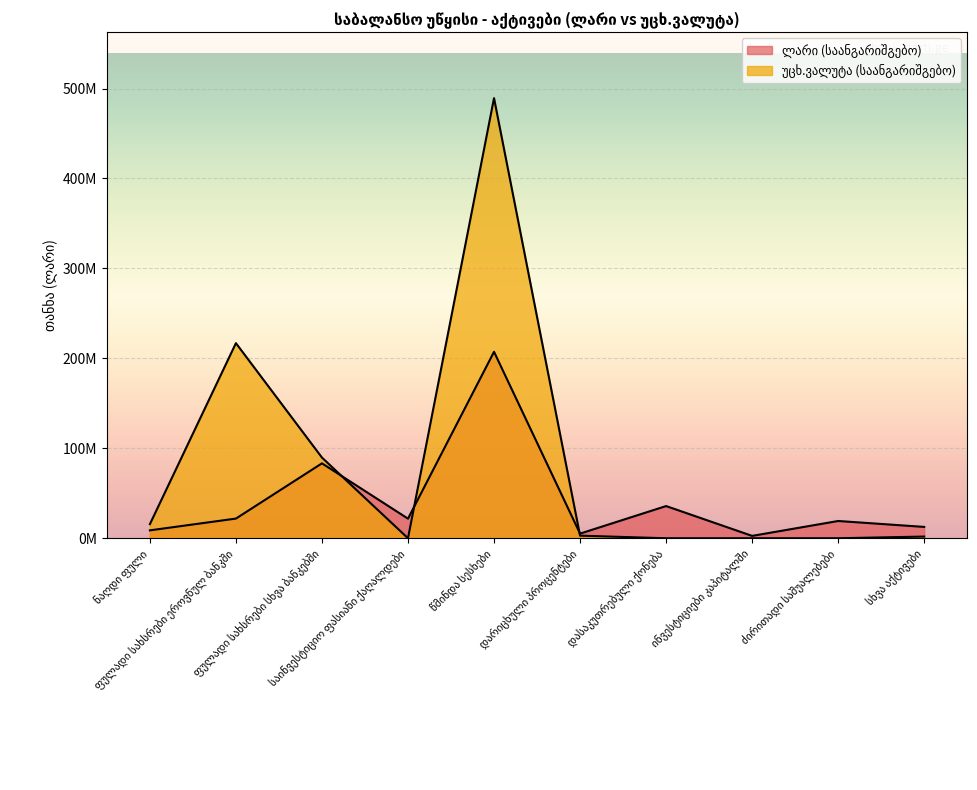

Where do უცხ.ვალუტა (საანგარიშგებო) and ლარი (საანგარიშგებო) first cross each other?

ფულადი სახსრები სხვა ბანკებში and საინვესტიციო ფასიანი ქაღალდები